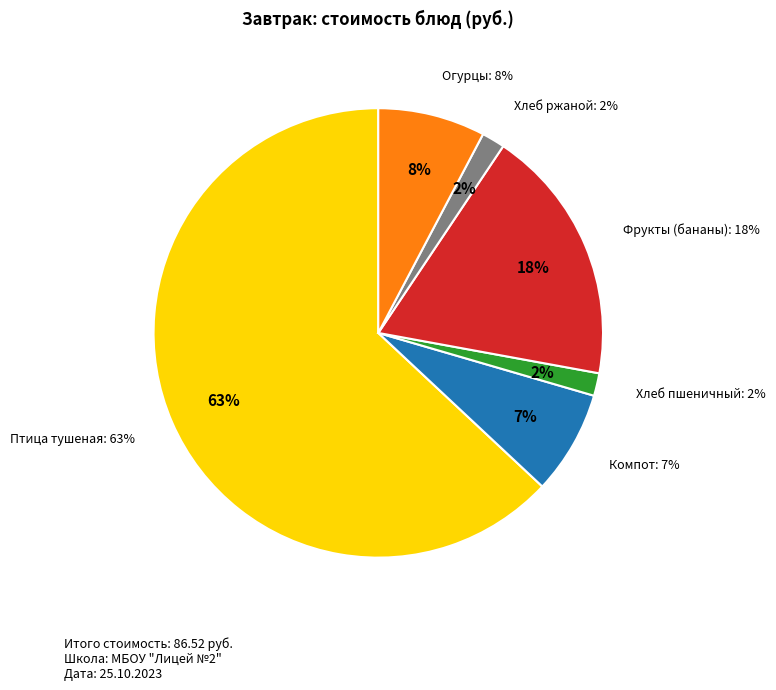

Is the sum of Птица тушеная в соусе с овощами and Хлеб ржаной завтрак greater than half?

Yes